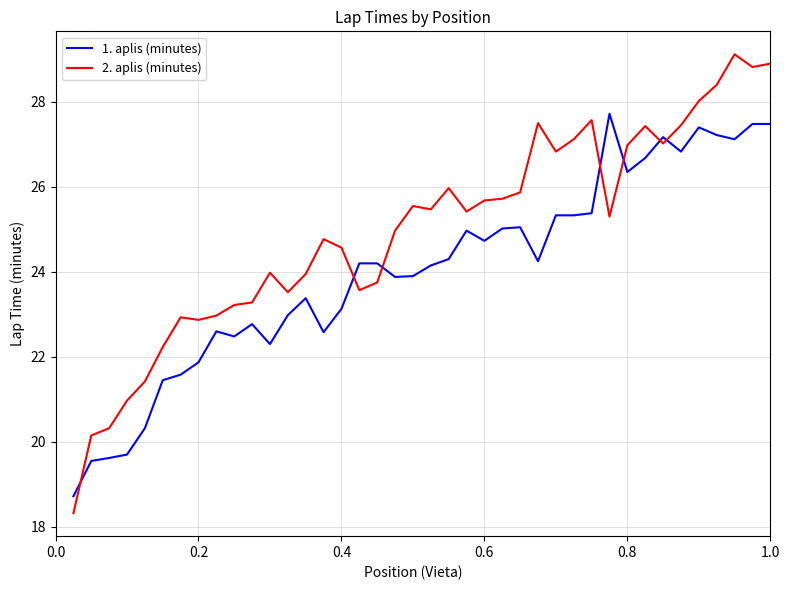

What is the minimum value shown in the chart?

18.3